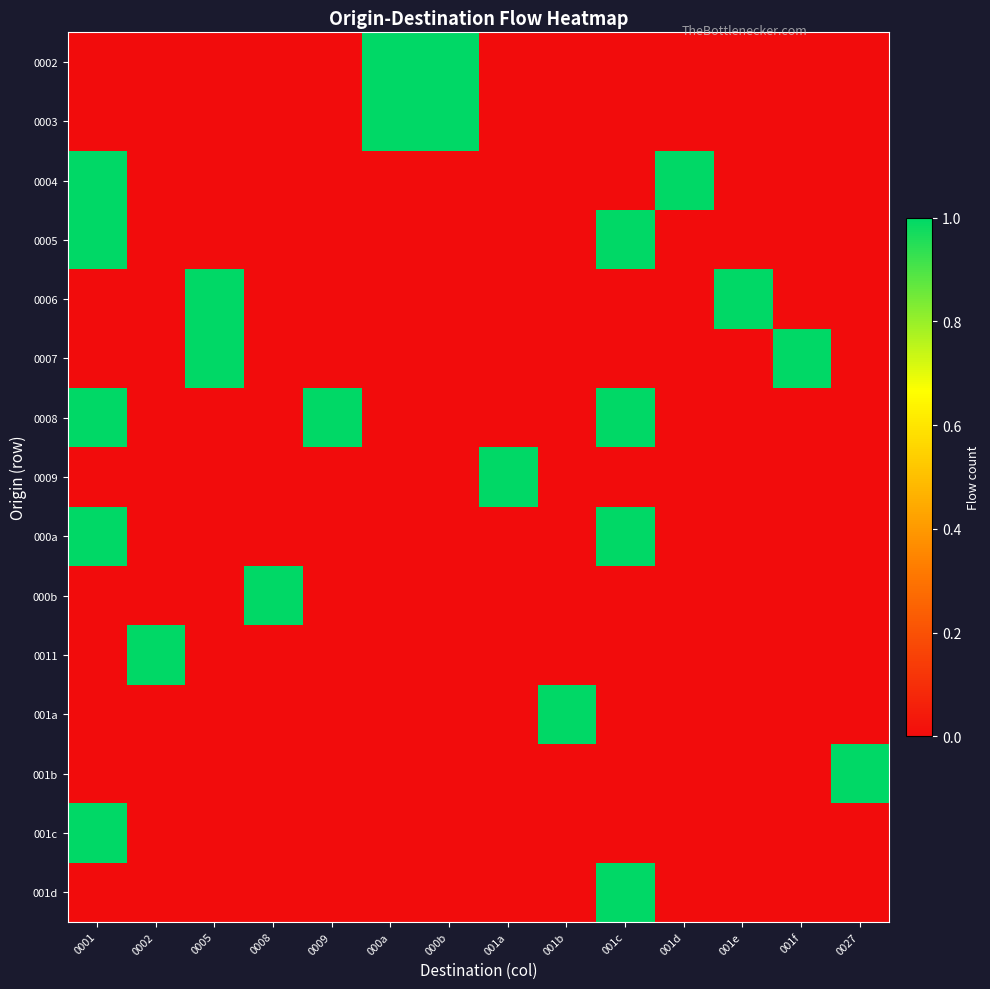

How many categories are shown in the chart?

14